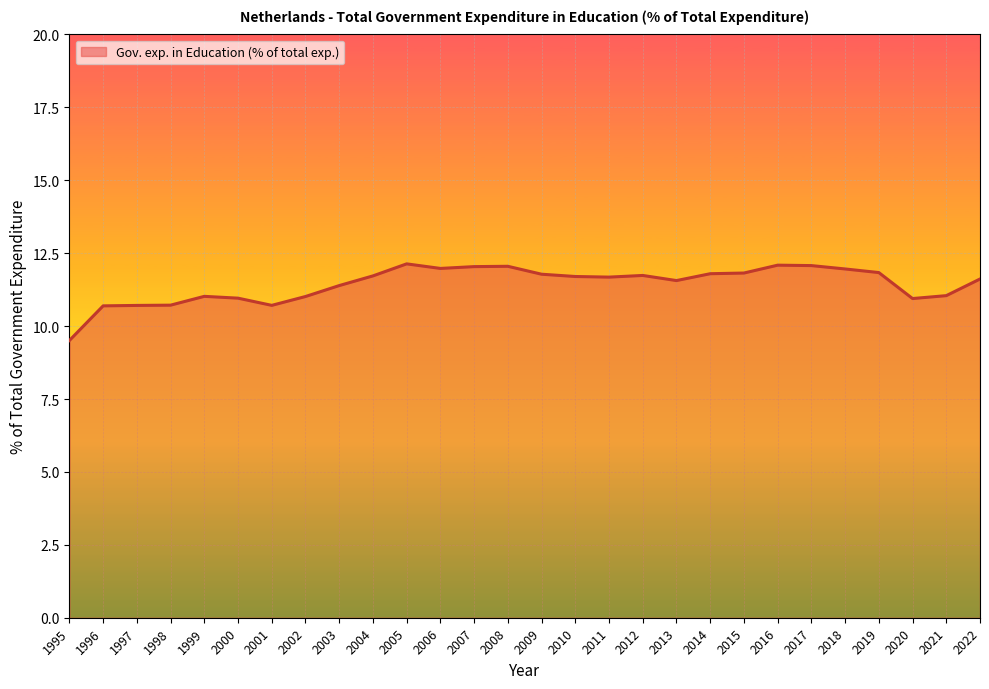

What is the change in value from 2013 to 2014?

+0.2